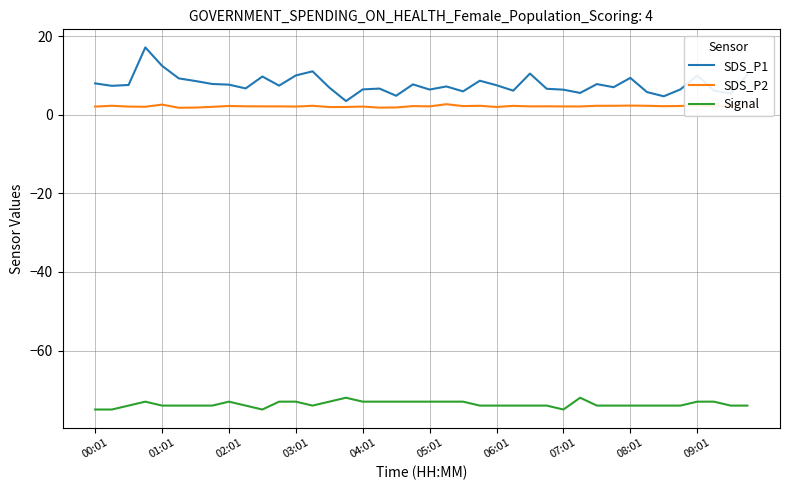

The value of SDS_P1 at 15 is 4.8. True or false?

False